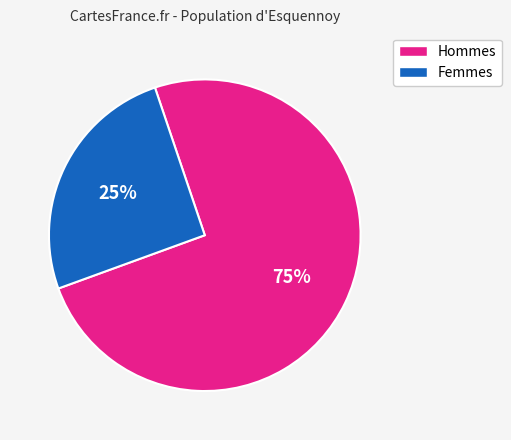

Does any single category account for the majority?

Yes